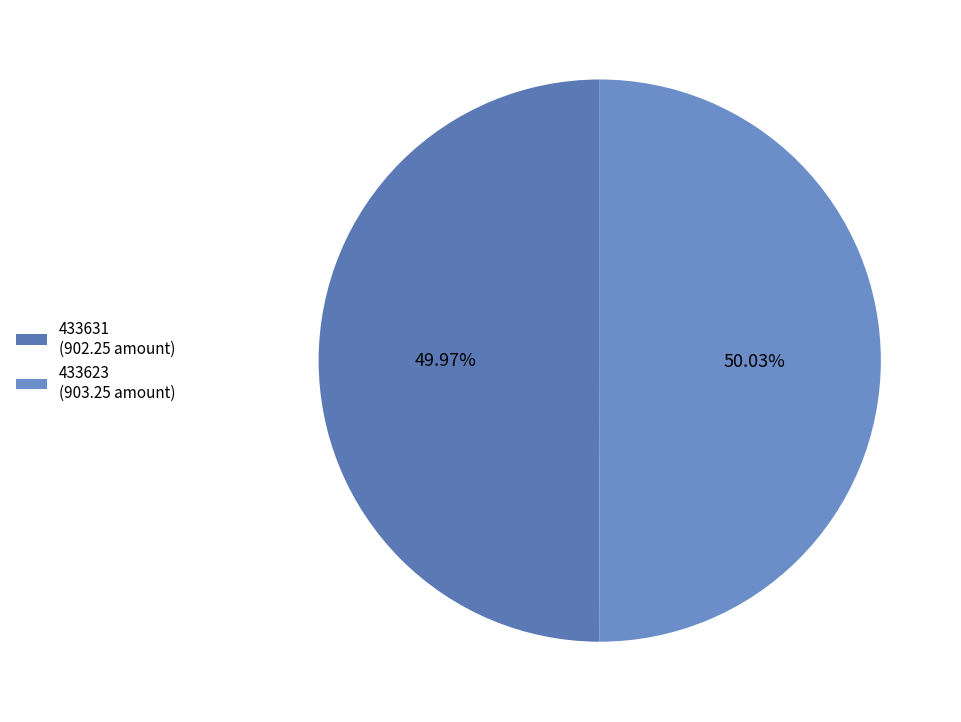

The 433623 slice represents 50% of the pie. True or false?

True